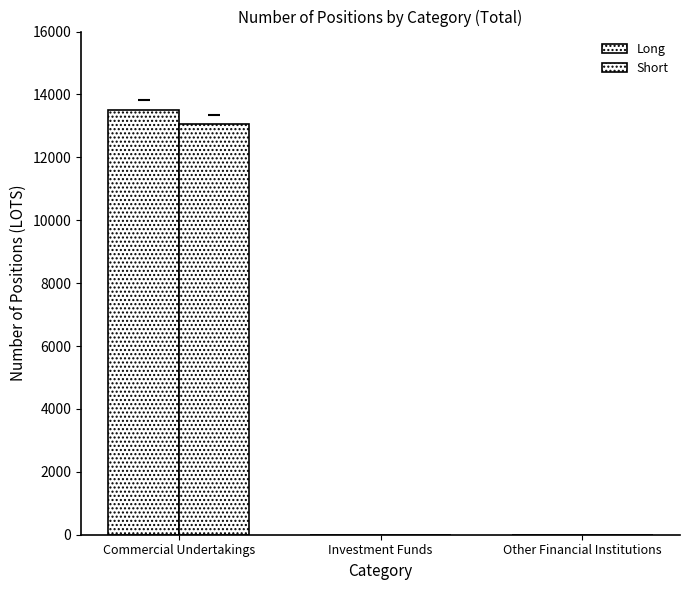

How many data points in Long are above 0?

1